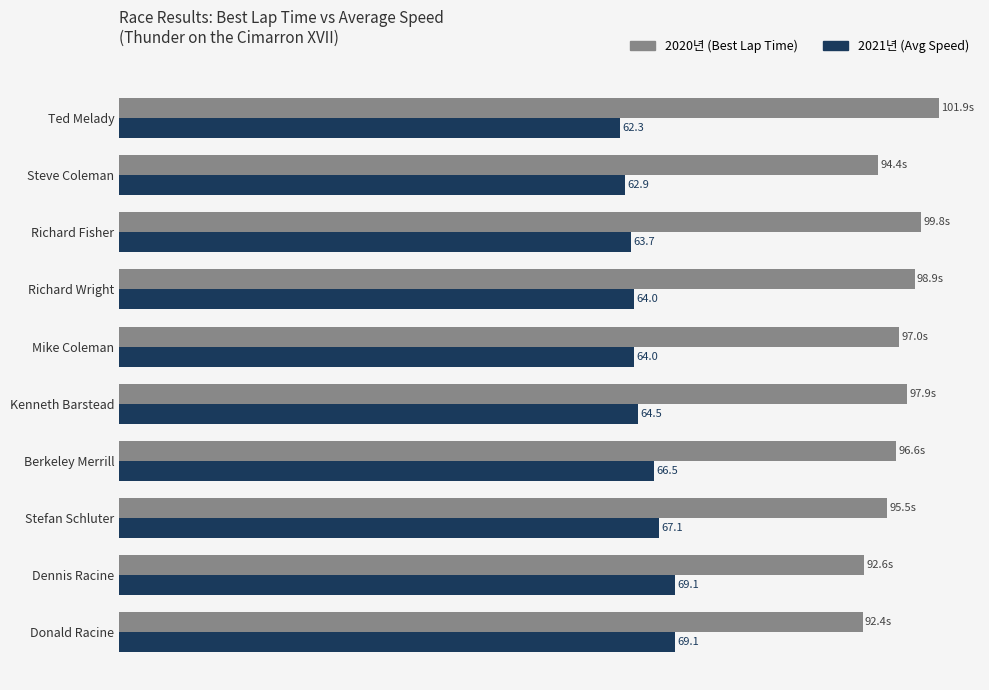

Which category has the lowest value across all series?

Ted Melady